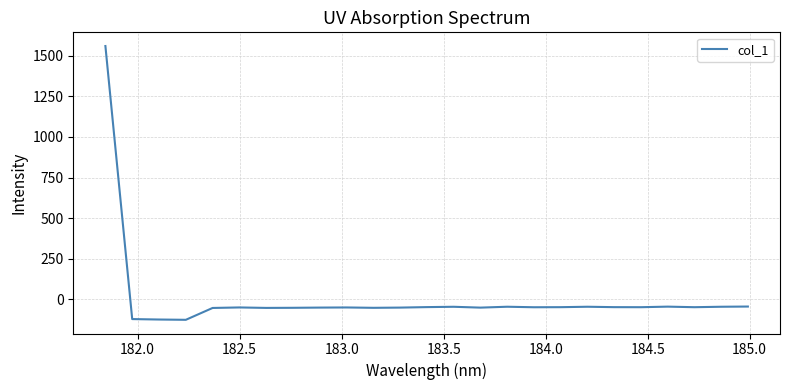

What is the average value?

4.9